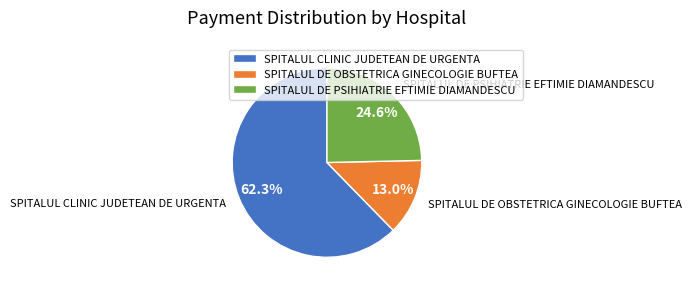

Is there any slice that represents more than half of the pie?

Yes